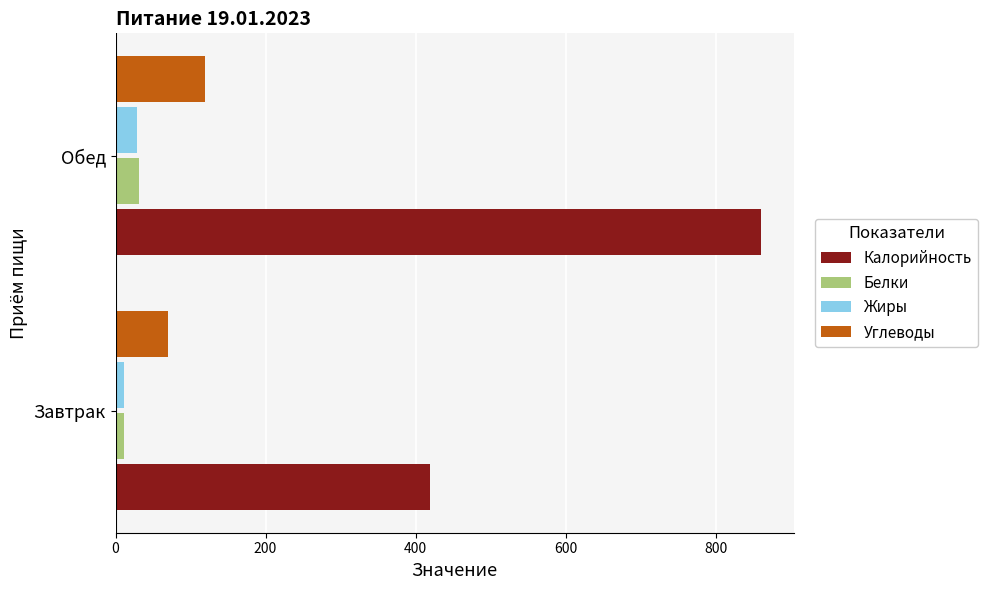

At which category is the sum across all series the highest?

Обед